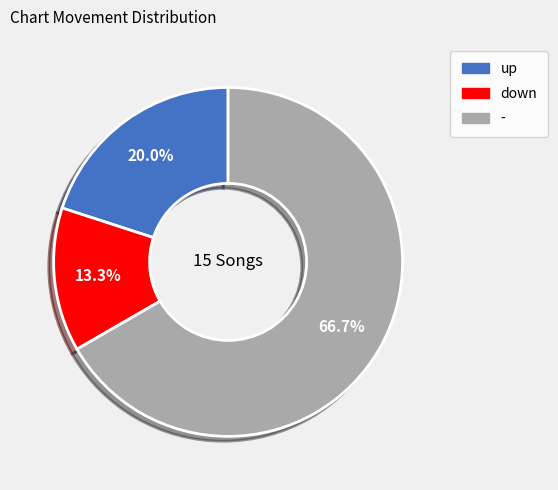

What is the largest slice in the pie chart?

-